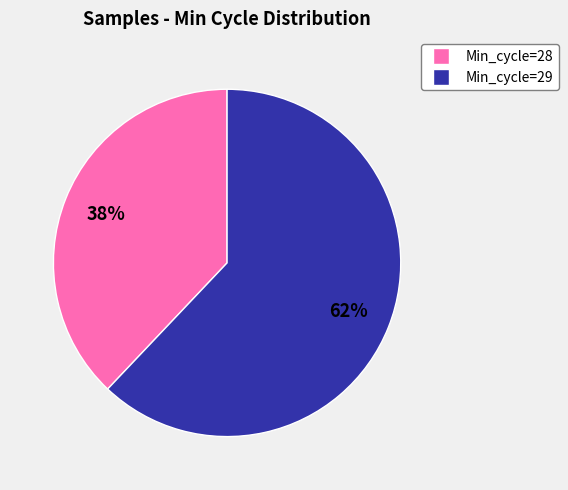

To the nearest percent, what is the average slice percentage?

50%